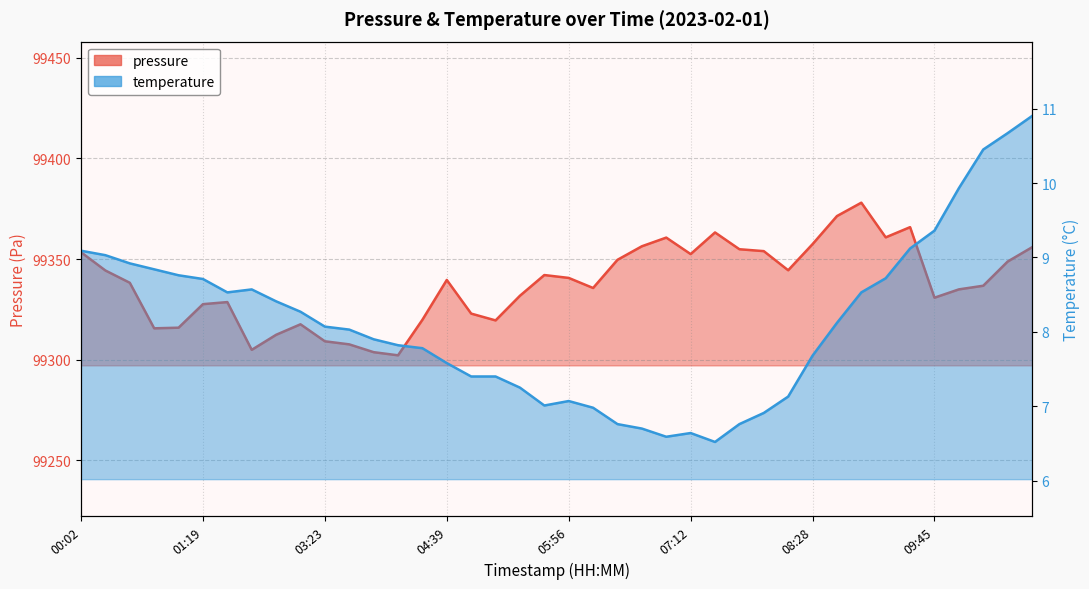

What is the difference between the second highest and minimum values in the pressure series?

69.2